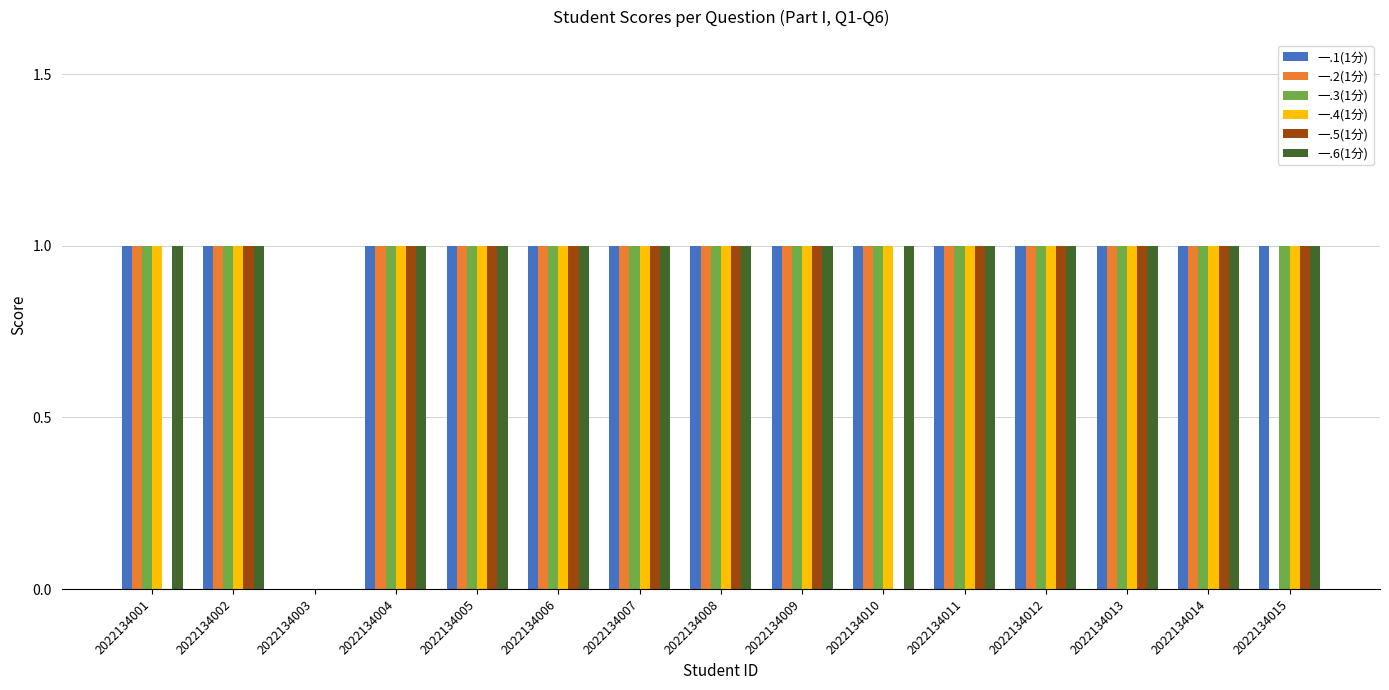

How many positive values does the 一.3(1分) series have?

14